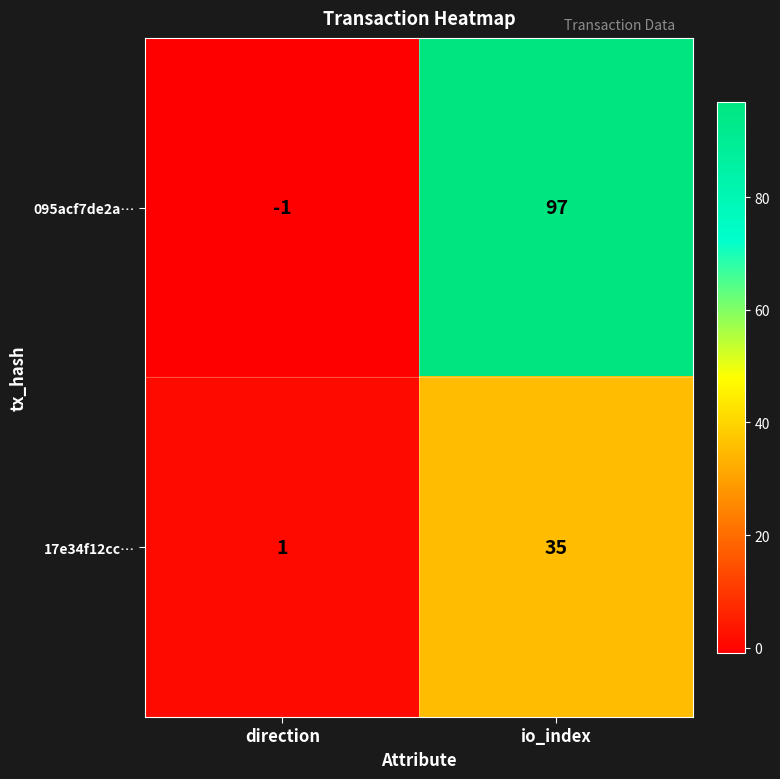

List the series in order of their peak value, lowest first.

17e34f12cc…, 095acf7de2a…